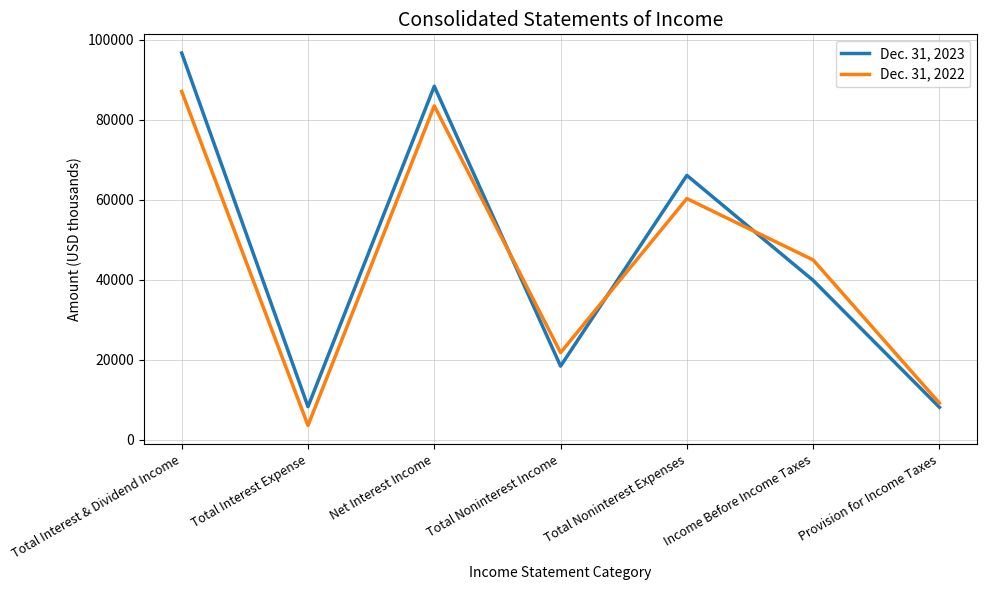

What is the spread (max minus min) of values at Total Noninterest Expenses?

5791